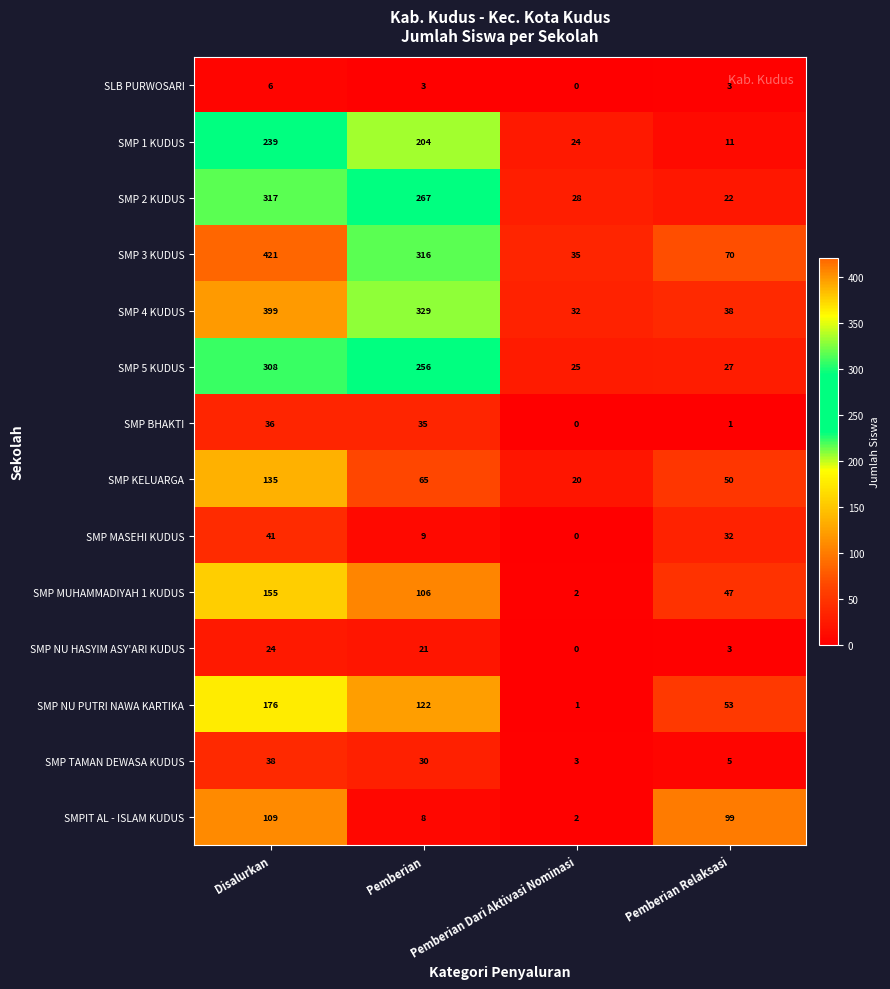

How many categories are shown in the chart?

4